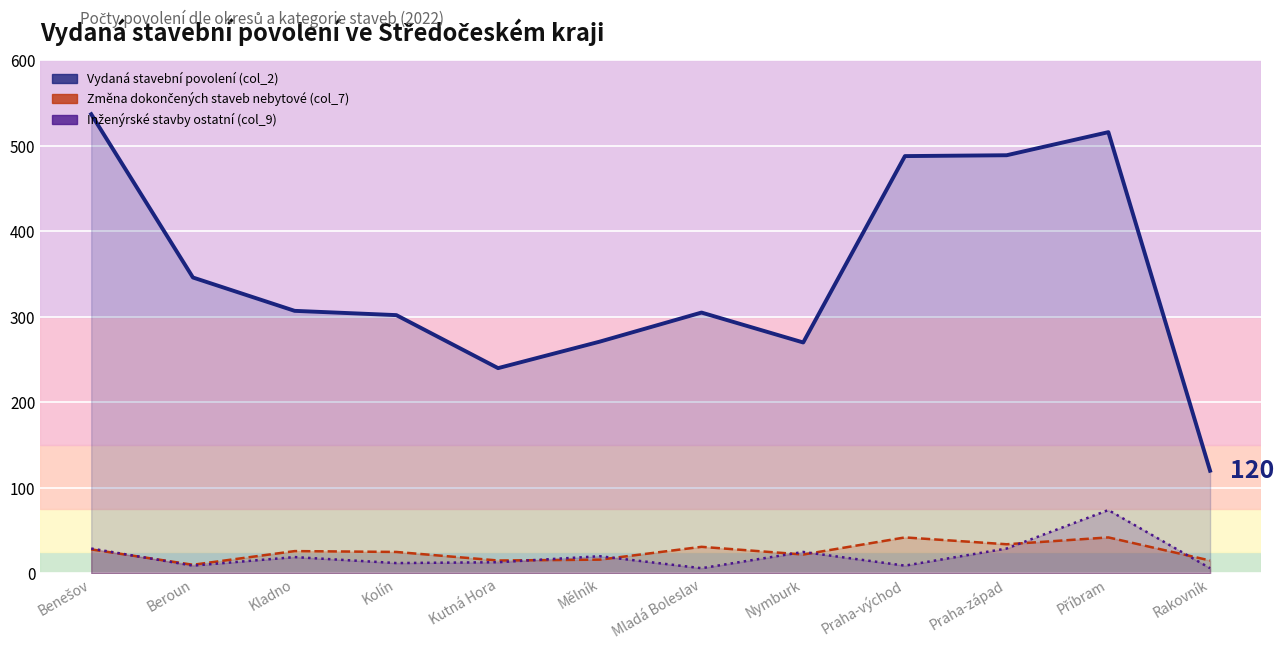

What is the average value of the Inženýrské stavby ostatní (col_9) series?

21